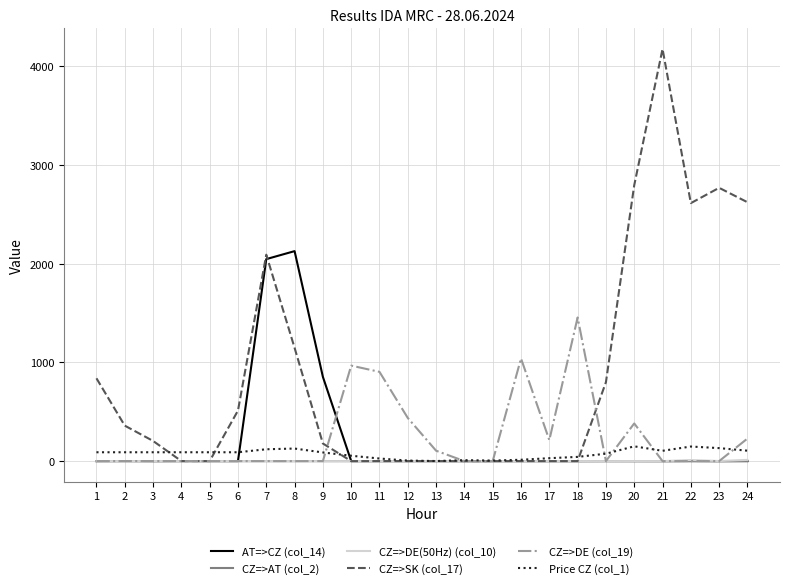

Is the value of Price CZ (col_1) at 5 greater than the value of CZ=>SK (col_17) at 24?

No